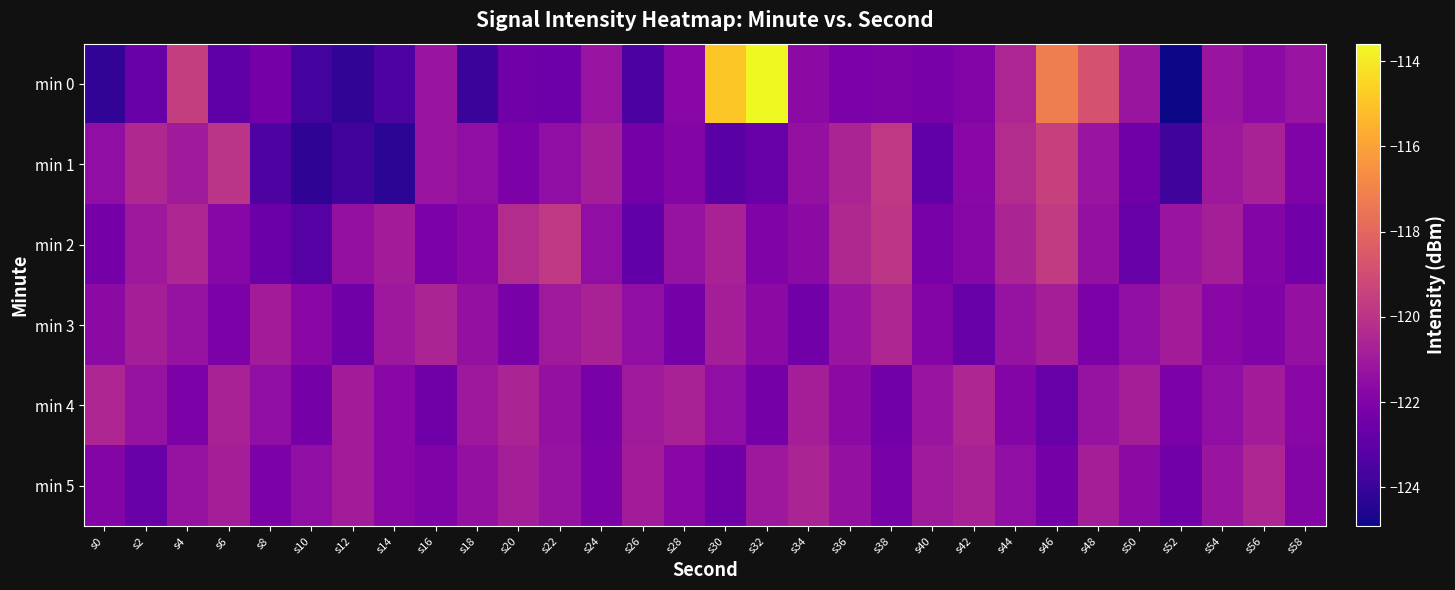

Which series changed the most between s56 and s58?

min 5